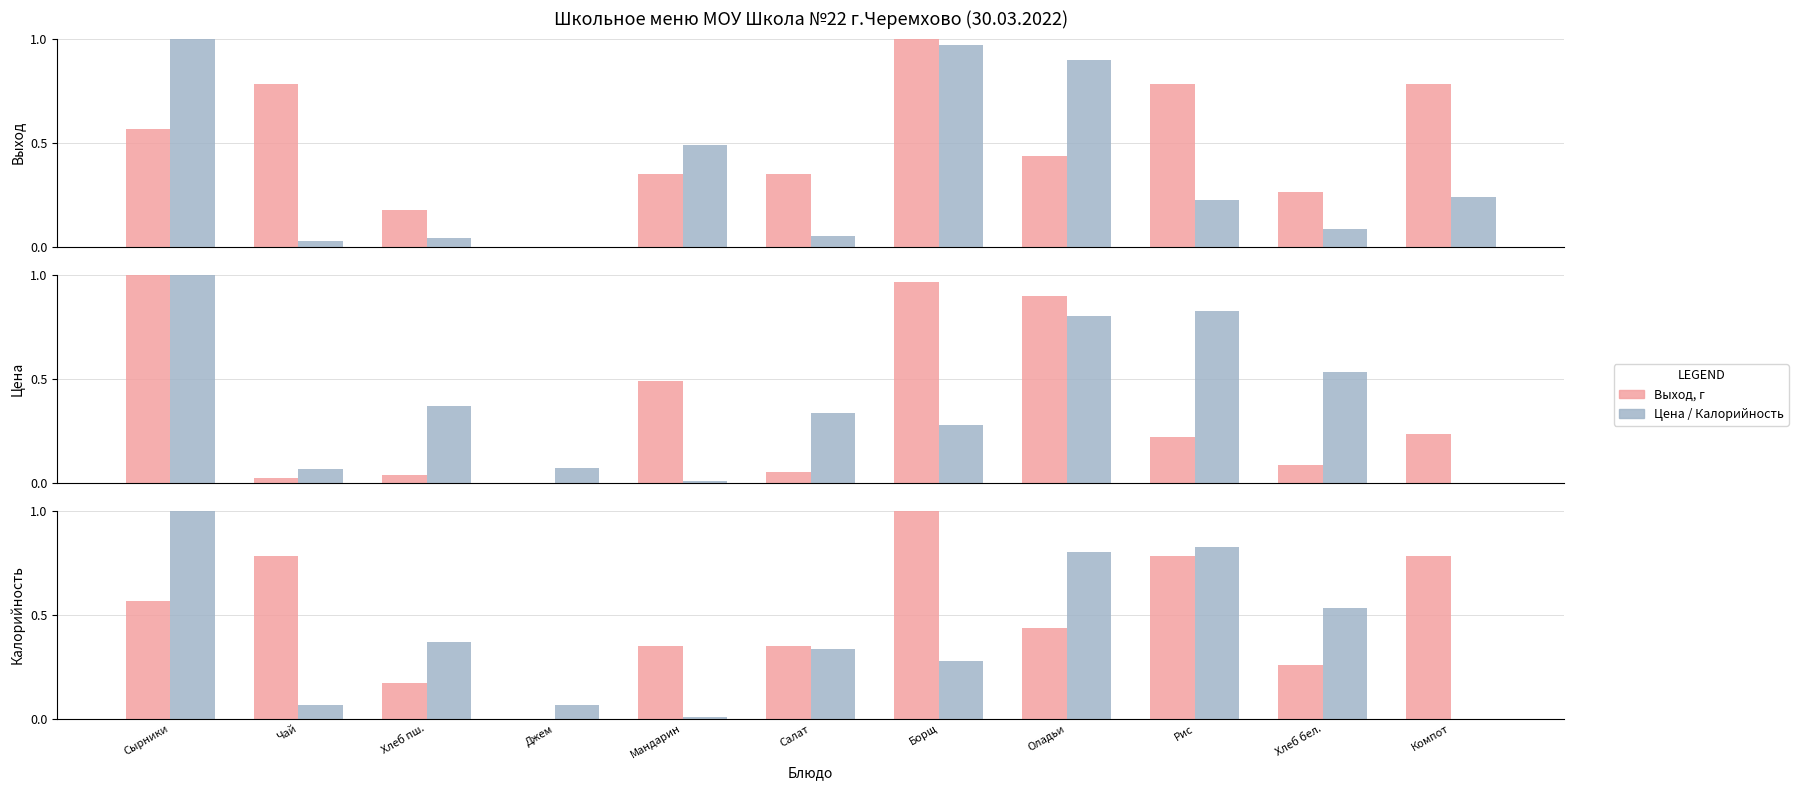

Which series changed the most between Джем and Оладьи?

Цена